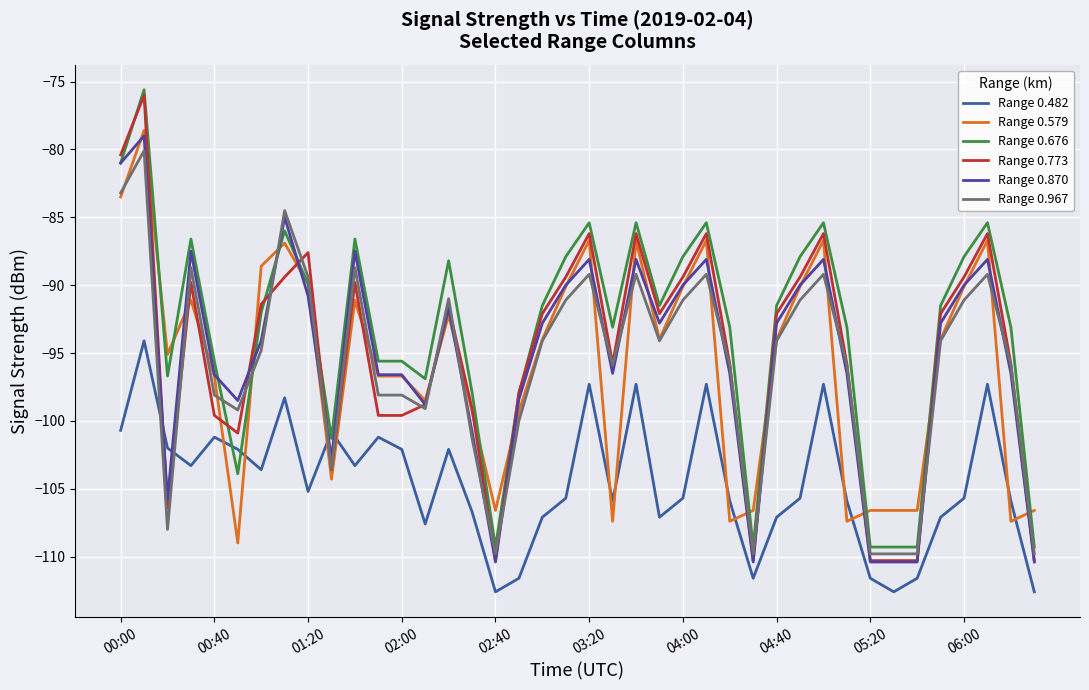

How many lines are shown in the chart?

6